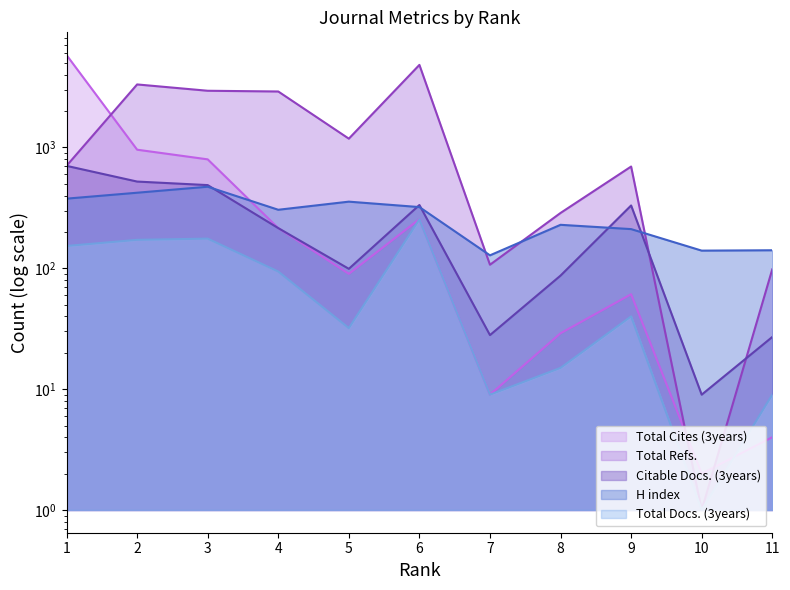

Which series has the largest total across all categories?

Total Refs.